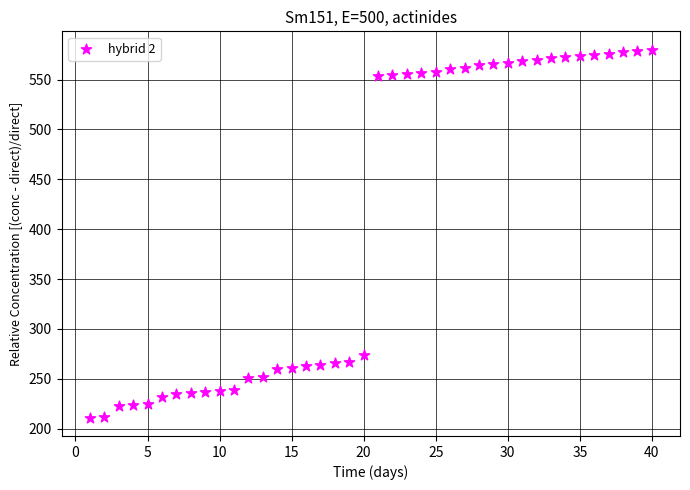

What is the range of X values (max minus min)?

39